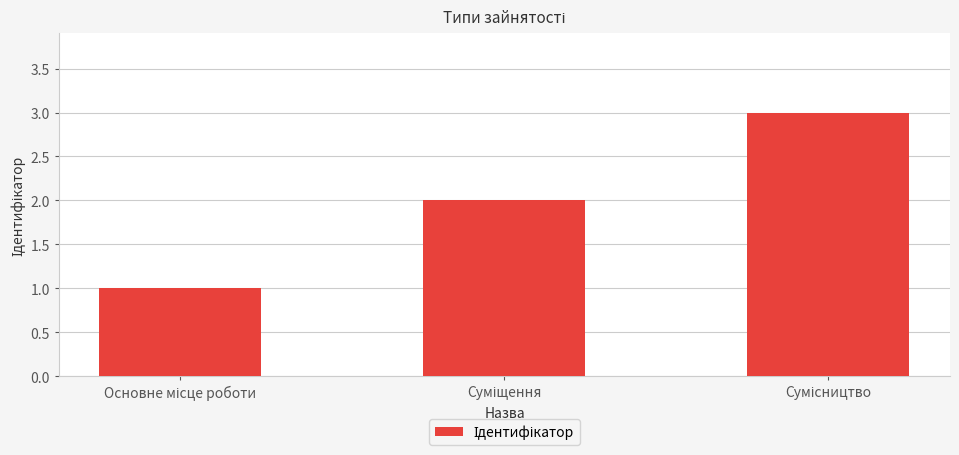

Count the values in the range 1 to 3.

3